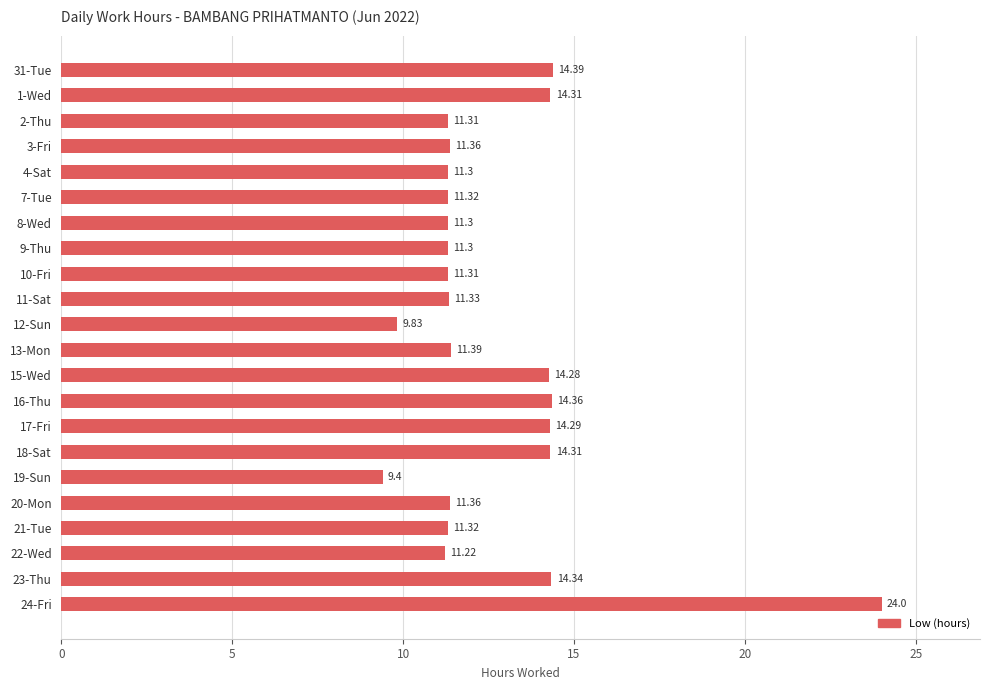

What is the difference between the maximum and minimum values?

14.6